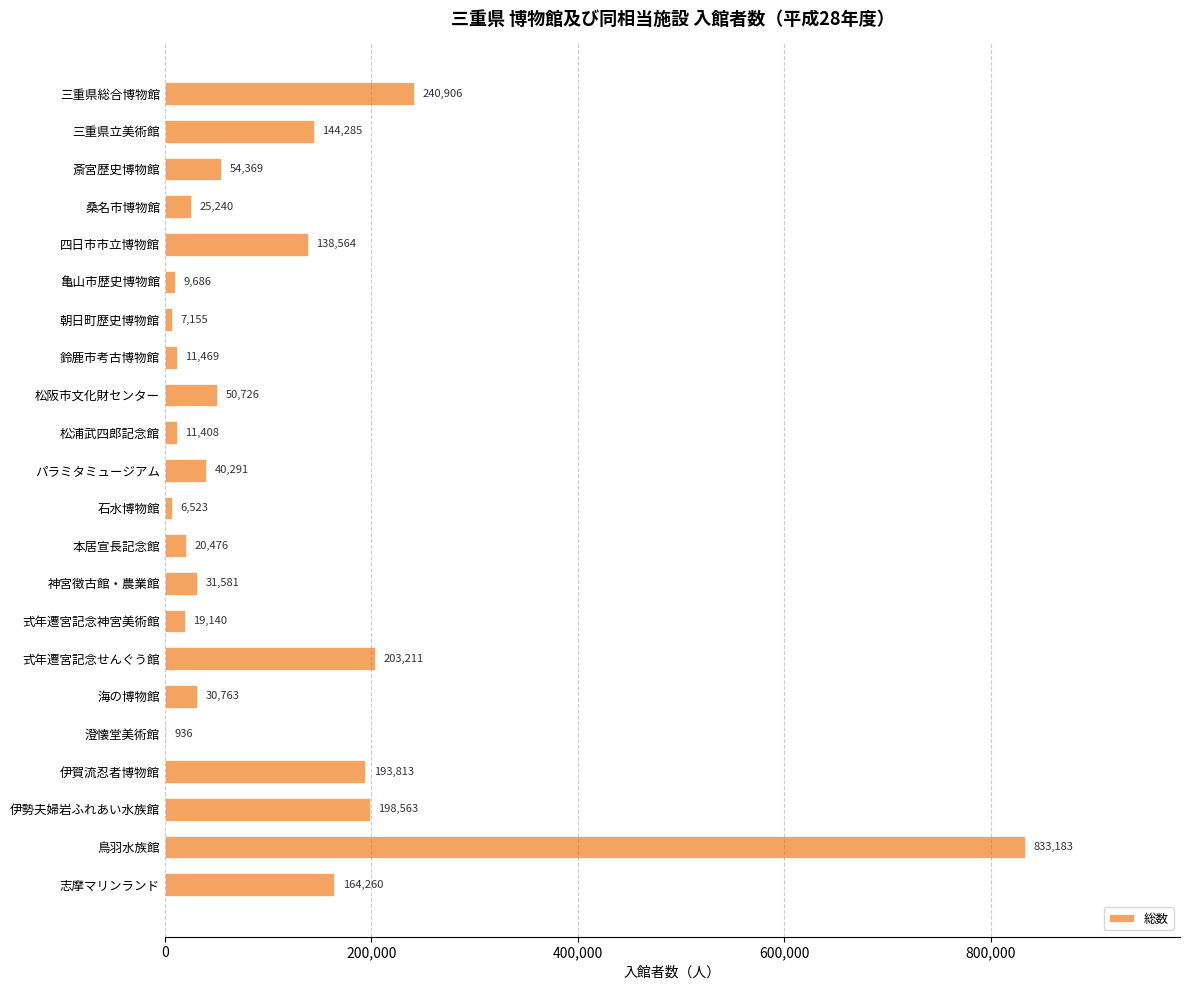

The chart shows a value of 74820 at 三重県立美術館. True or false?

False